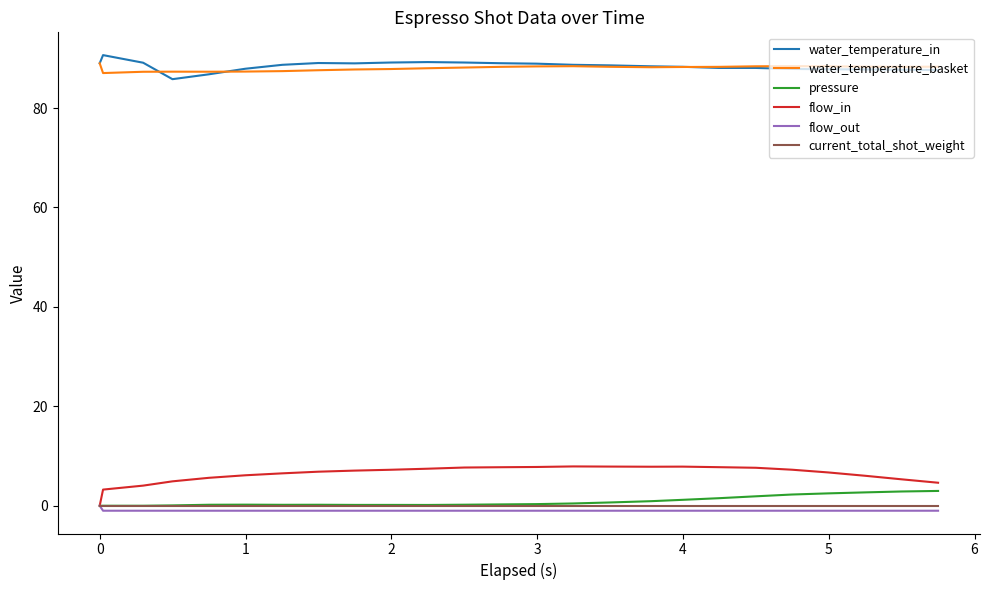

How many lines are shown in the chart?

6